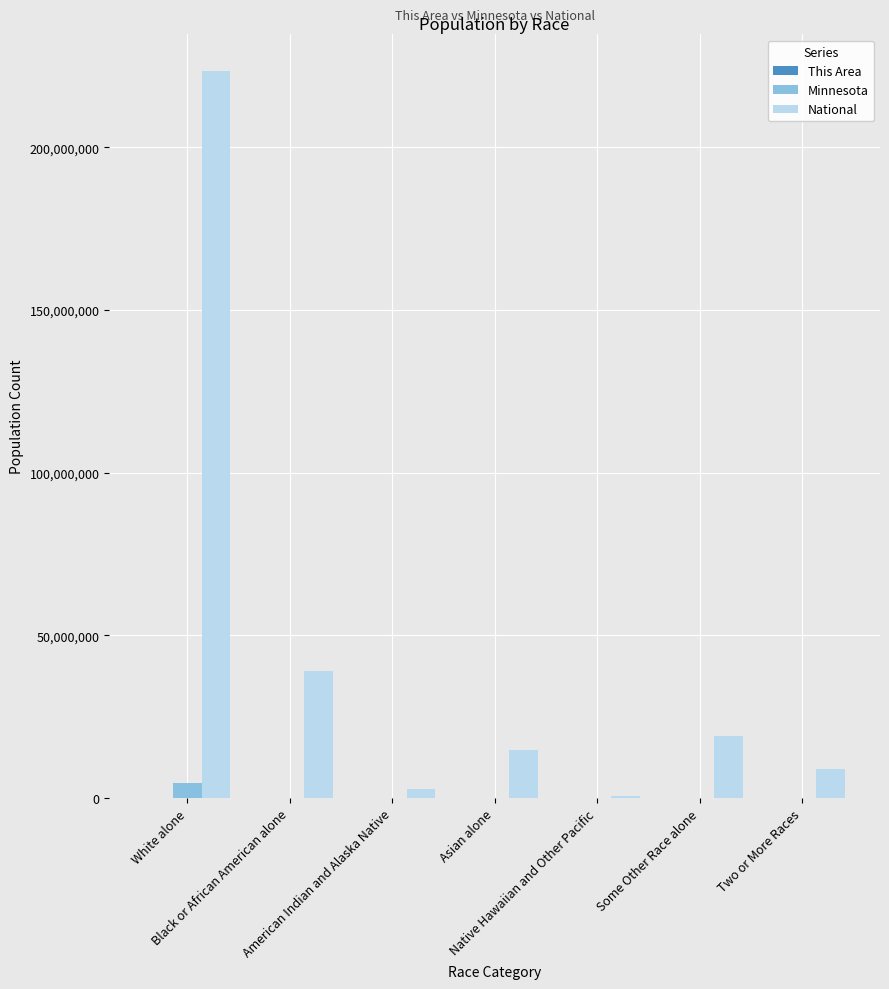

Are the bars horizontal?

No